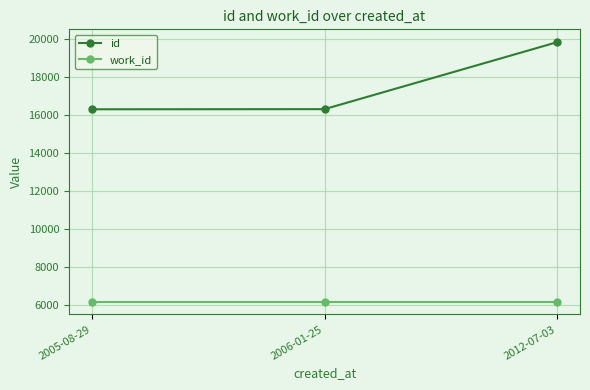

The value of work_id at 2006-01-25 is 2992. True or false?

False